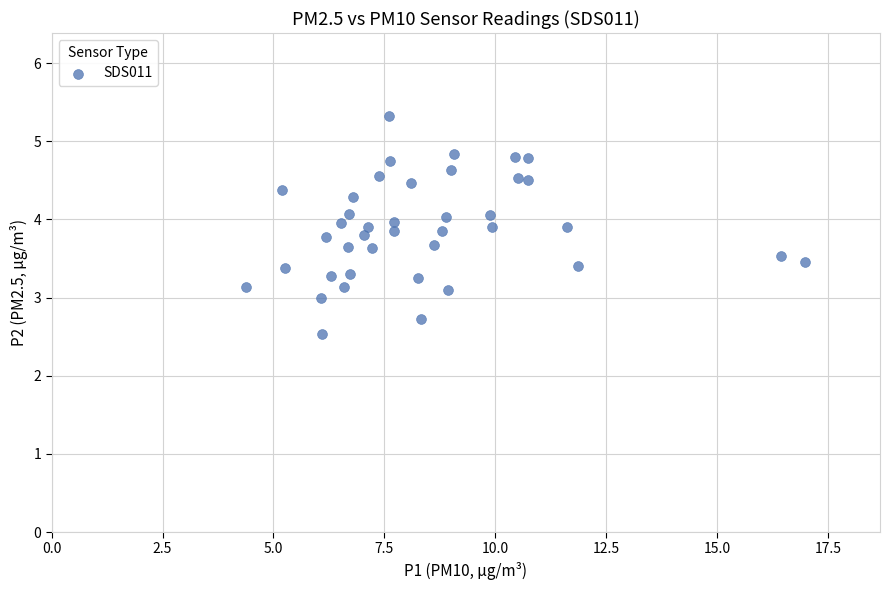

What is the range of X values (max minus min)?

12.6